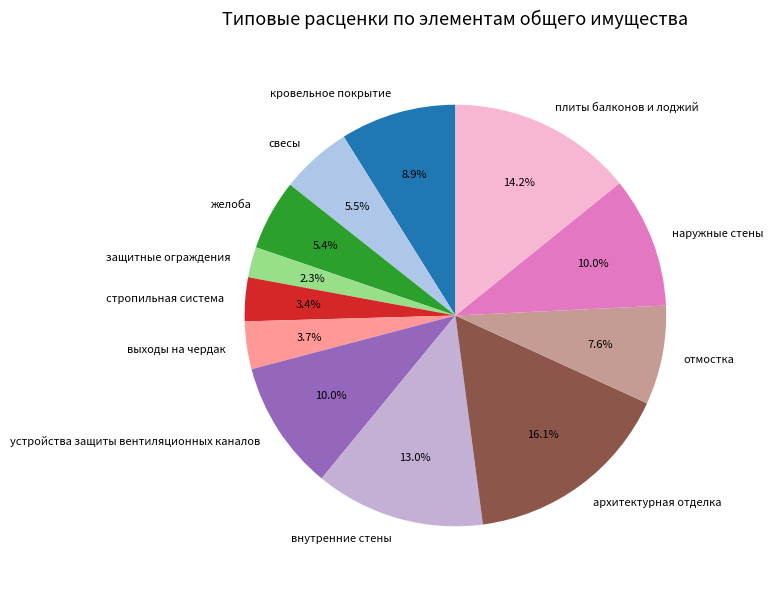

Which category has the biggest portion of the pie?

архитектурная отделка